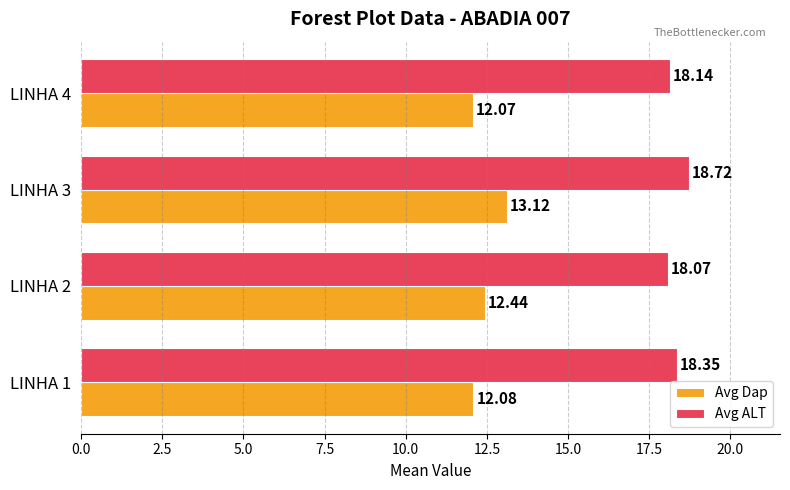

At LINHA 2, list the series in order from largest to smallest.

Avg ALT, Avg Dap